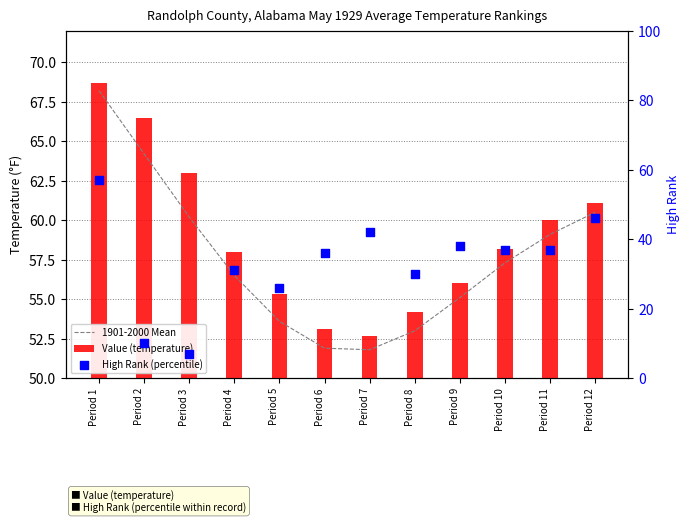

Is the value of High Rank (percentile) at Period 8 greater than the value of Value (temperature) at Period 11?

No